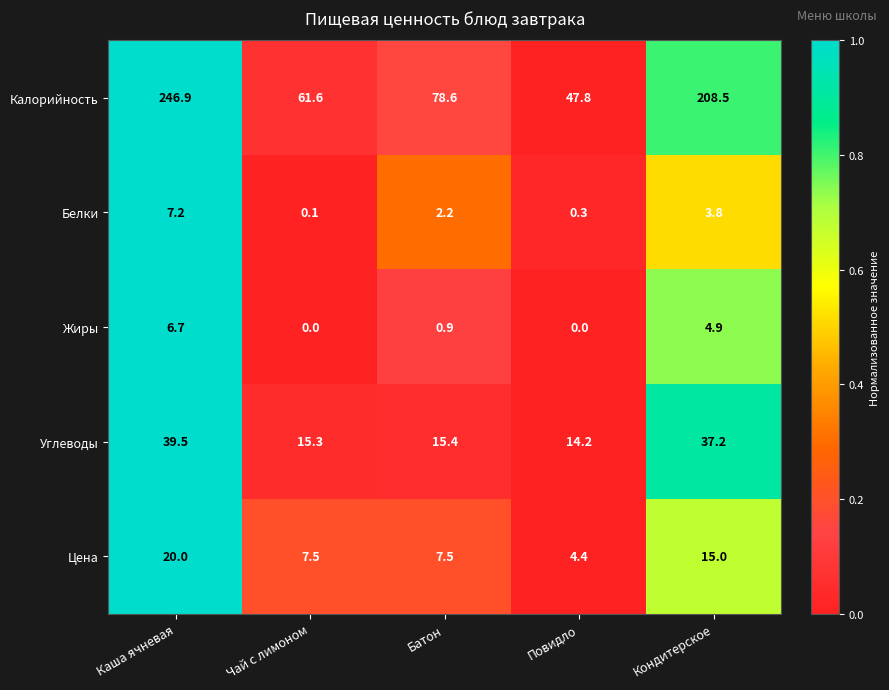

Which series has the widest spread of values?

Калорийность